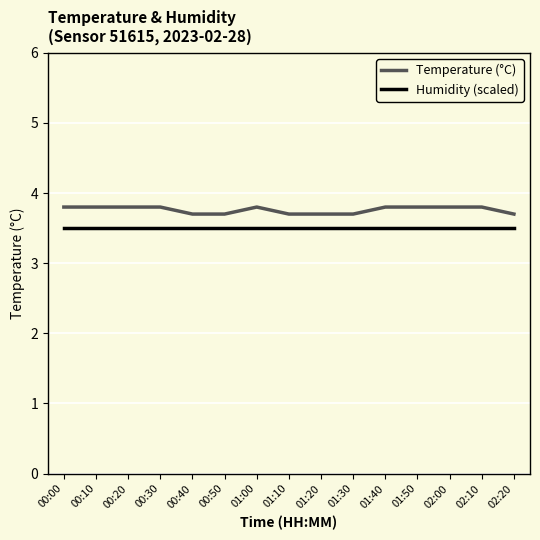

What is the minimum value for Temperature (°C)?

3.7